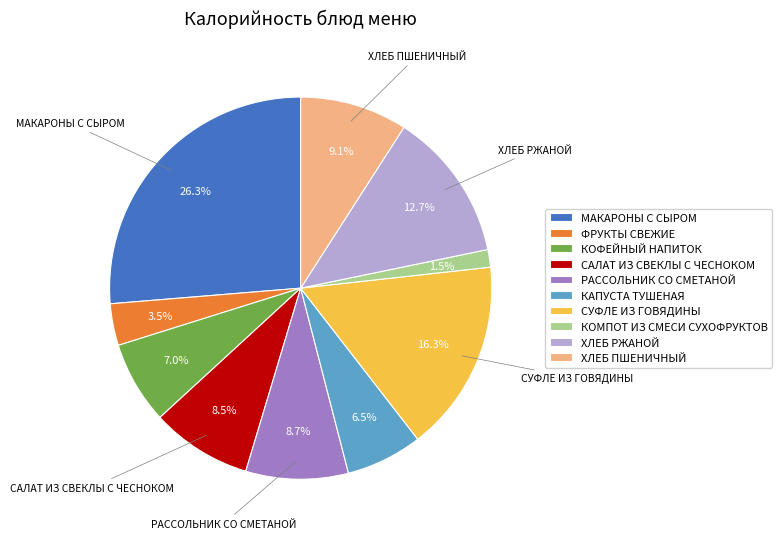

Count the number of slices in the pie.

10